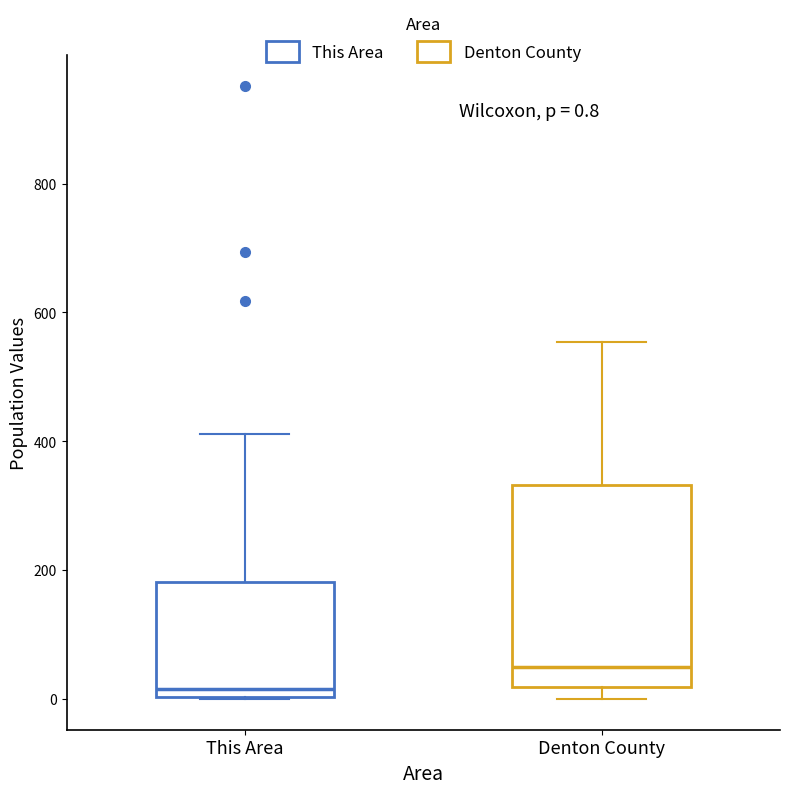

Which box has the highest median line?

Denton County